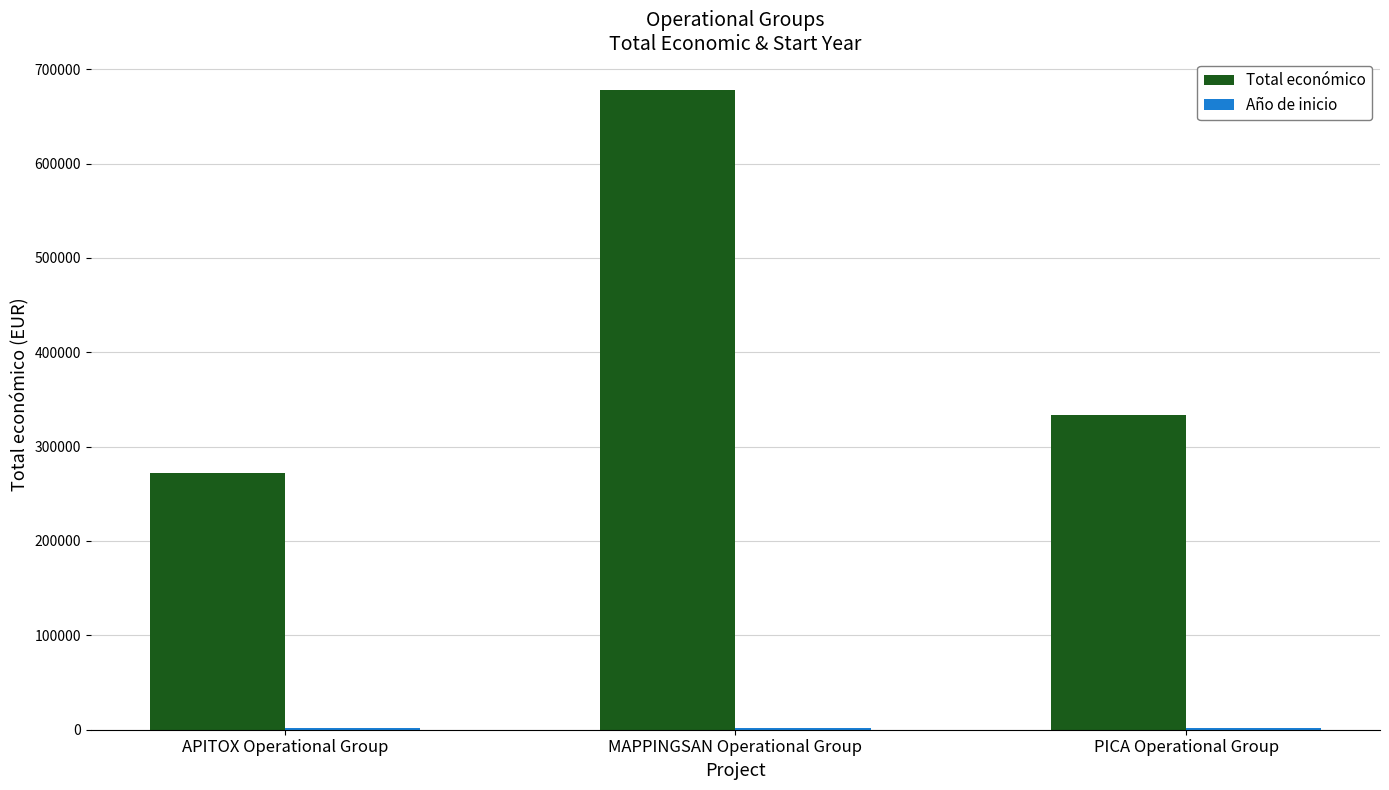

At which category is the sum across all series the highest?

MAPPINGSAN Operational Group